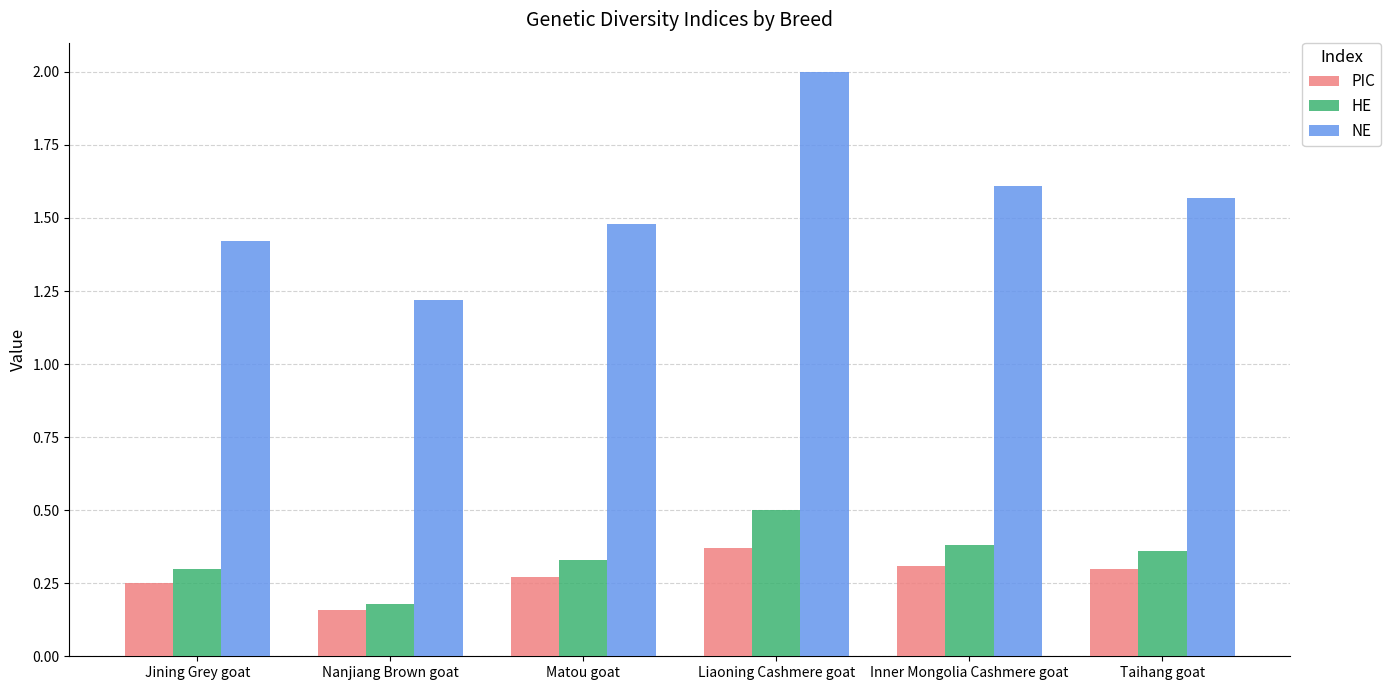

How many PIC values are between 0 and 1?

6